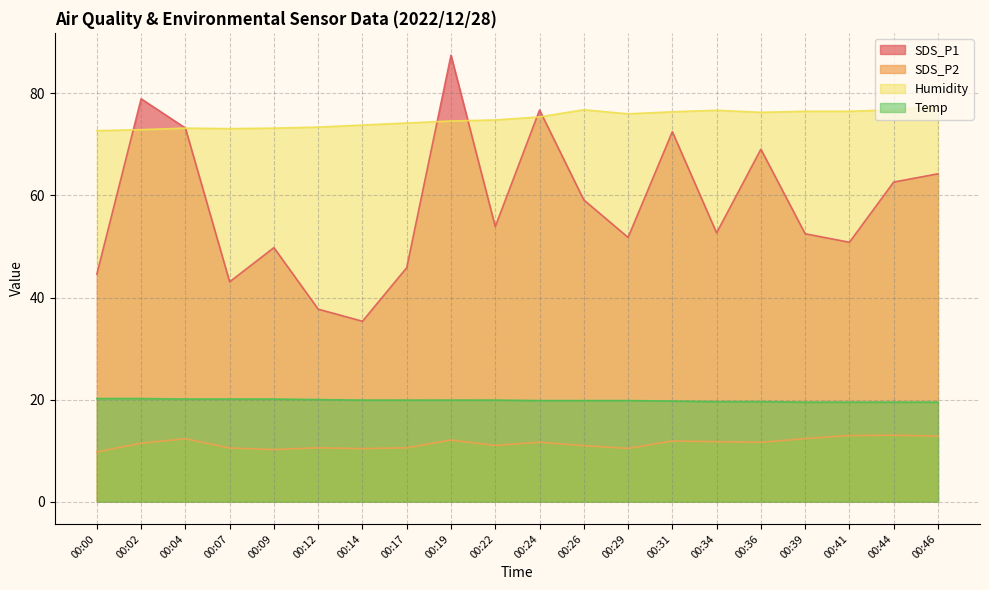

Reading right to left, transcribe all the data shown in this chart.

SDS_P1: 00:46=64.2	00:44=62.6	00:41=50.8	00:39=52.5	00:36=69.1	00:34=52.7	00:31=72.5	00:29=51.8	00:26=59.1	00:24=76.8	00:22=53.9	00:19=87.5	00:17=45.9	00:14=35.4	00:12=37.7	00:09=49.8	00:07=43.1	00:04=73.2	00:02=79.0	00:00=44.6
SDS_P2: 00:46=12.8	00:44=13.0	00:41=12.9	00:39=12.3	00:36=11.6	00:34=11.8	00:31=11.9	00:29=10.4	00:26=11.0	00:24=11.7	00:22=11.0	00:19=12.1	00:17=10.6	00:14=10.4	00:12=10.6	00:09=10.2	00:07=10.5	00:04=12.3	00:02=11.4	00:00=9.7
Humidity: 00:46=77.4	00:44=76.8	00:41=76.5	00:39=76.5	00:36=76.3	00:34=76.7	00:31=76.4	00:29=76.0	00:26=76.8	00:24=75.4	00:22=74.8	00:19=74.6	00:17=74.2	00:14=73.8	00:12=73.4	00:09=73.2	00:07=73.1	00:04=73.2	00:02=72.9	00:00=72.7
Temp: 00:46=19.5	00:44=19.5	00:41=19.5	00:39=19.5	00:36=19.6	00:34=19.6	00:31=19.7	00:29=19.8	00:26=19.8	00:24=19.8	00:22=19.9	00:19=19.9	00:17=19.9	00:14=19.9	00:12=20.0	00:09=20.1	00:07=20.1	00:04=20.1	00:02=20.2	00:00=20.2